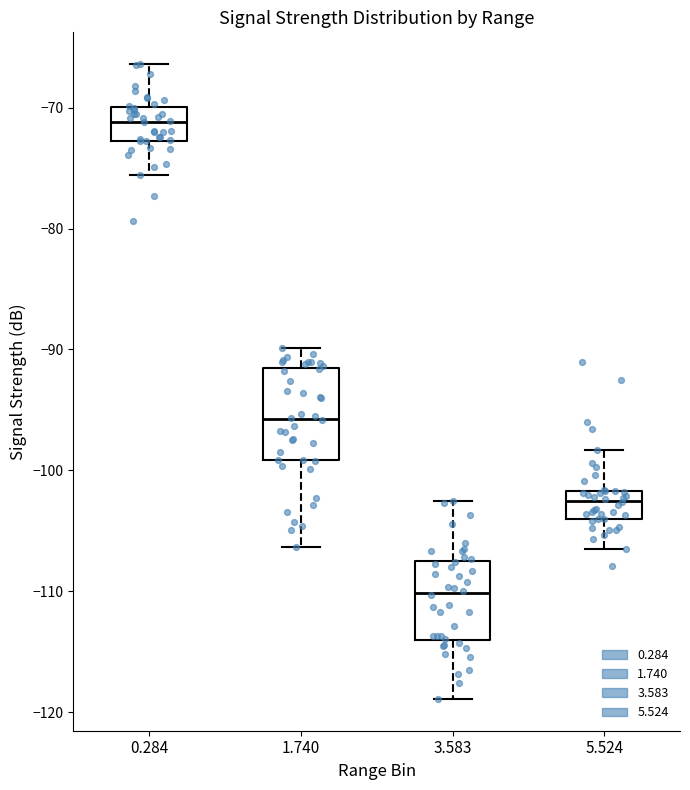

Which box has the lowest median line?

3.583